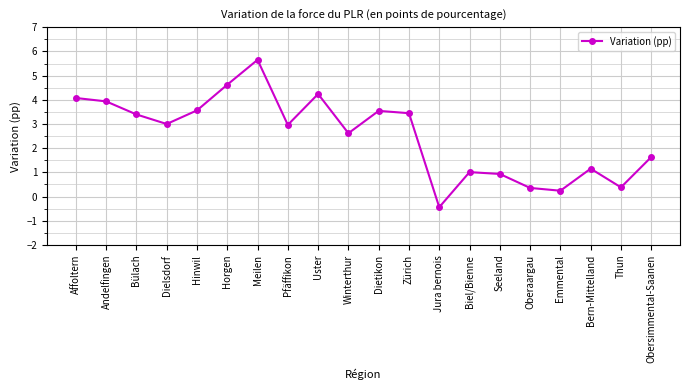

At which label does the data first exceed 3?

Affoltern